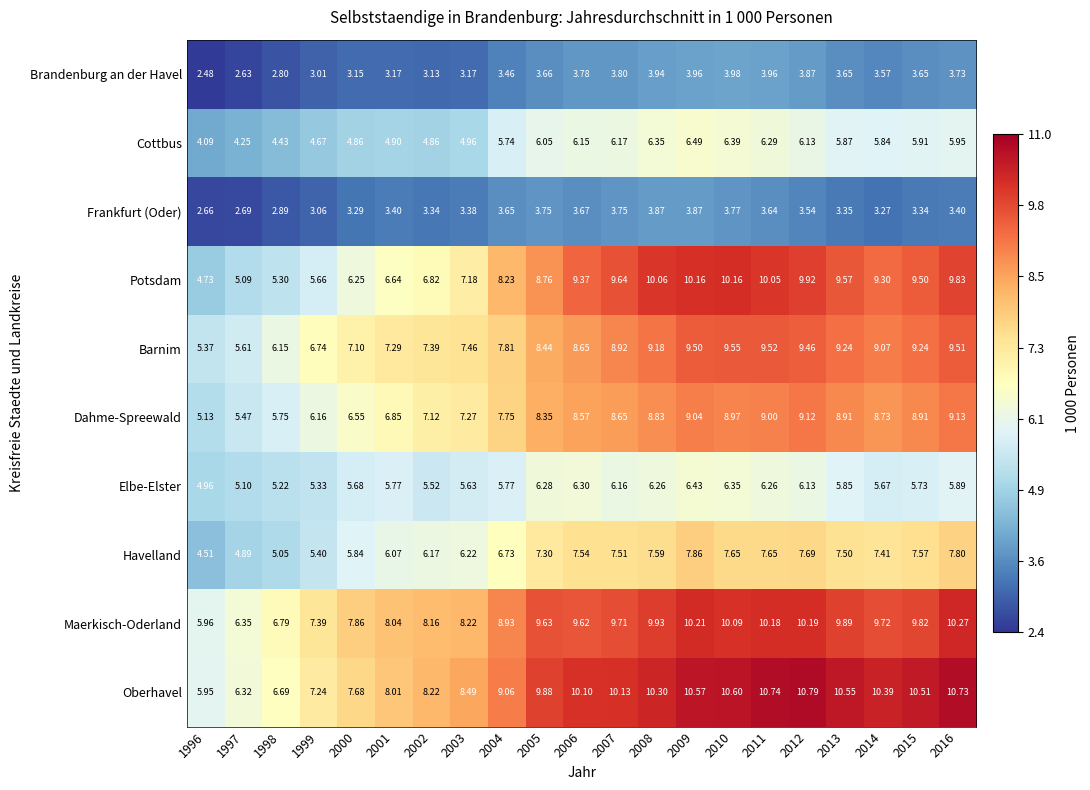

Rank the series by their maximum value, from lowest to highest.

Frankfurt (Oder), Brandenburg an der Havel, Elbe-Elster, Cottbus, Havelland, Dahme-Spreewald, Barnim, Potsdam, Maerkisch-Oderland, Oberhavel